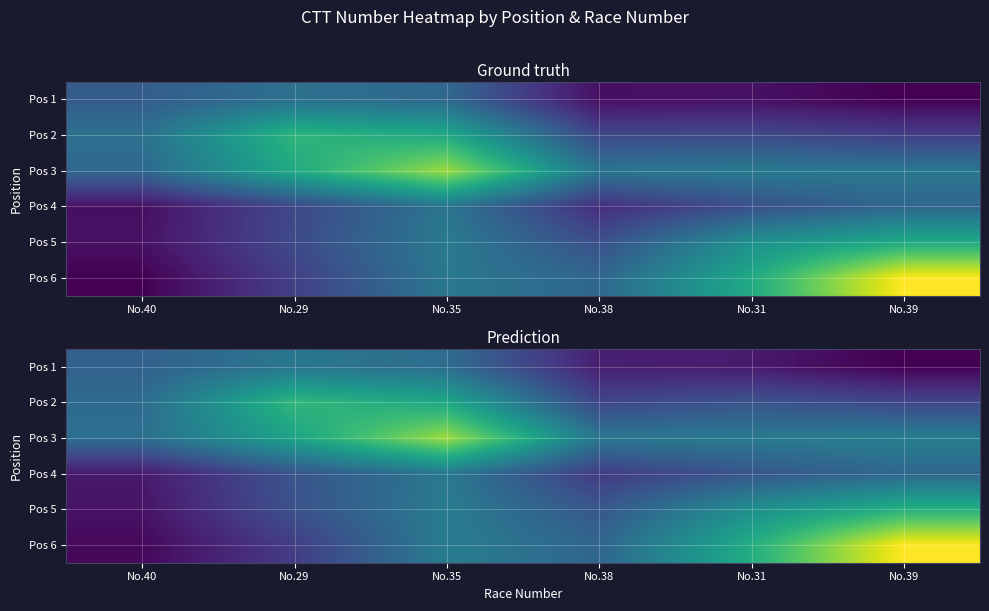

What is the smallest value displayed?

648.7